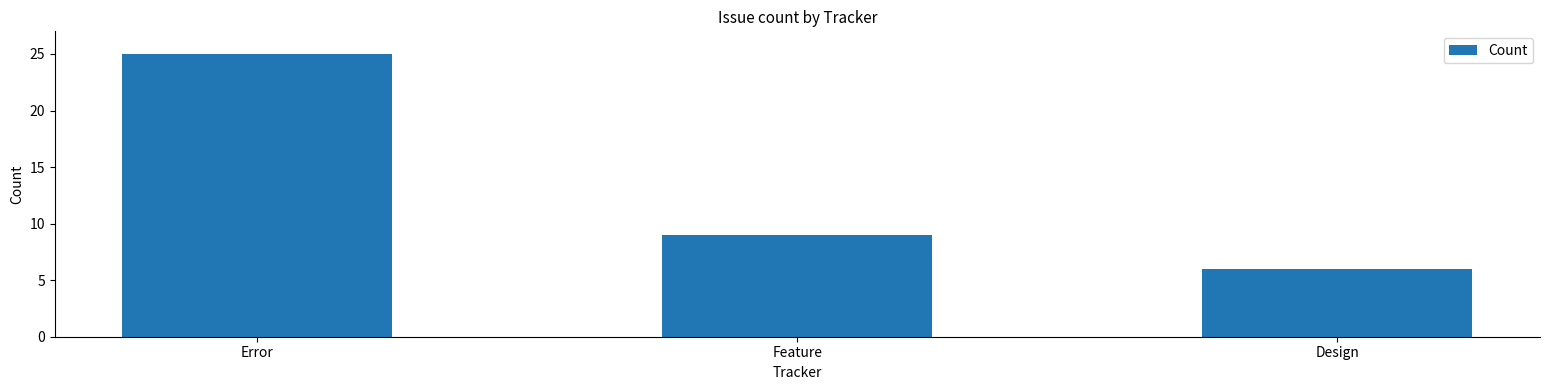

Are the bars horizontal?

No